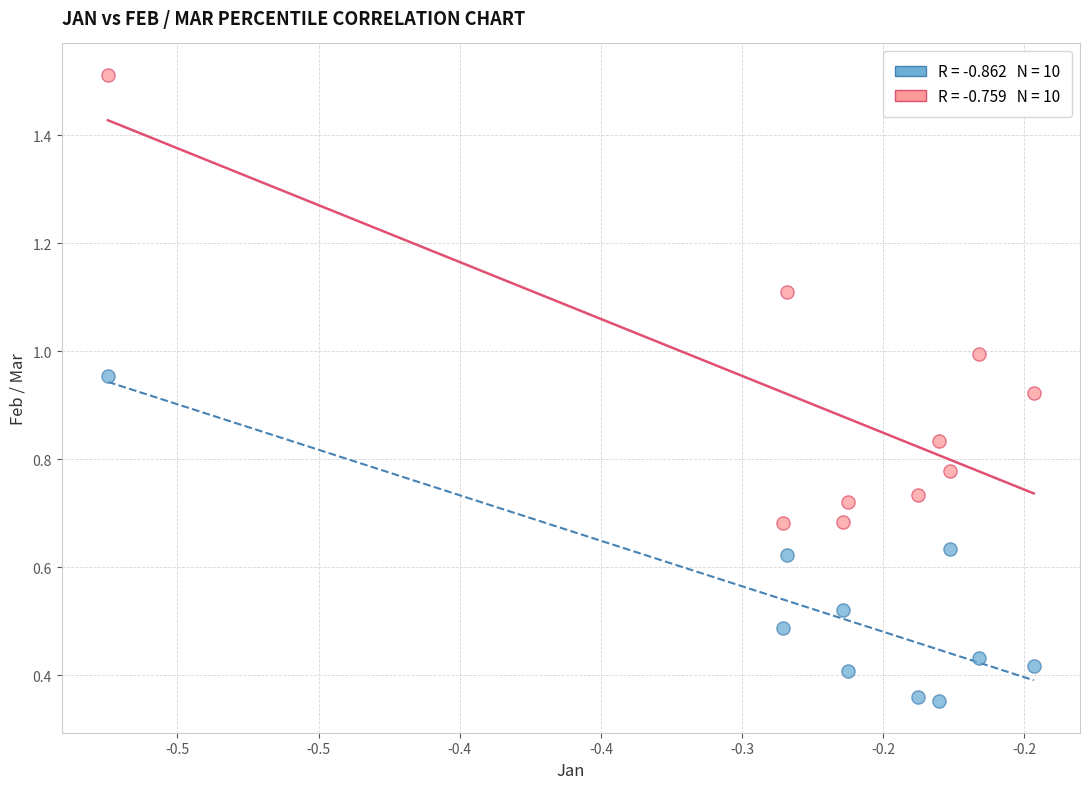

Across all data points, what is the range of X values (max minus min)?

0.3